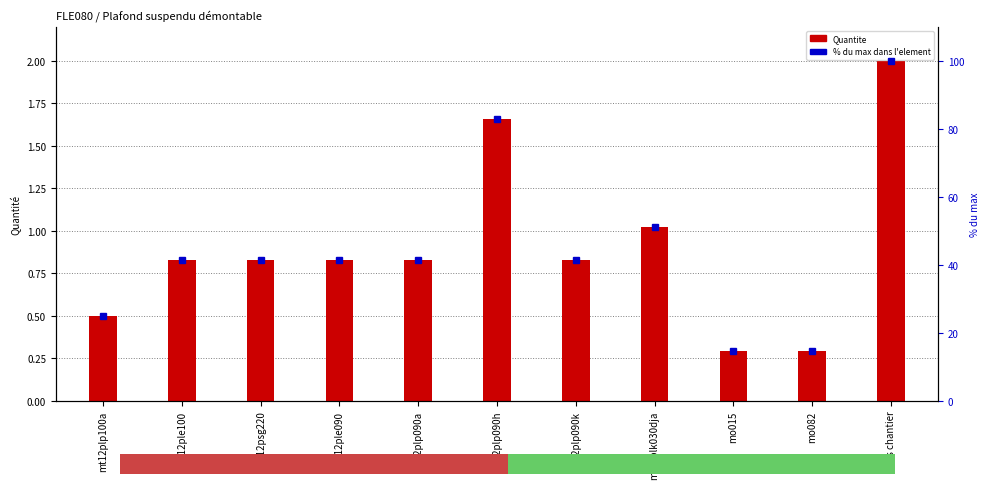

At how many categories does at least one series exceed 99?

1